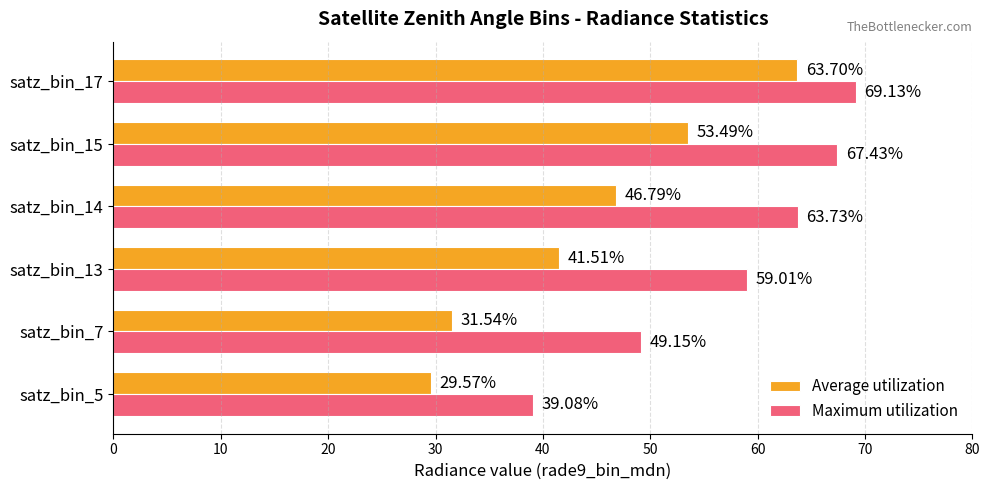

What is the difference between the maximum and second lowest values in the Maximum utilization series?

20.0